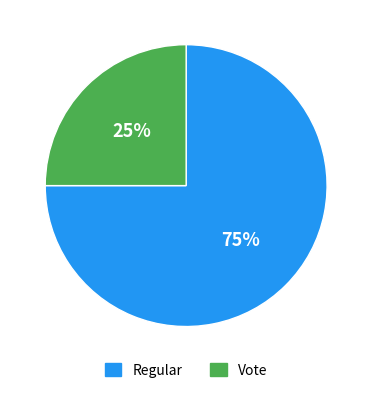

Is it true that Regular is 75% of the pie?

True